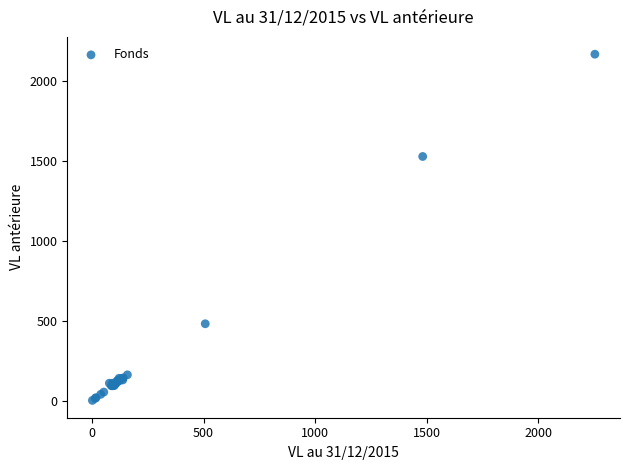

What Y value in the scatter plot is closest to 1083?

1526.4